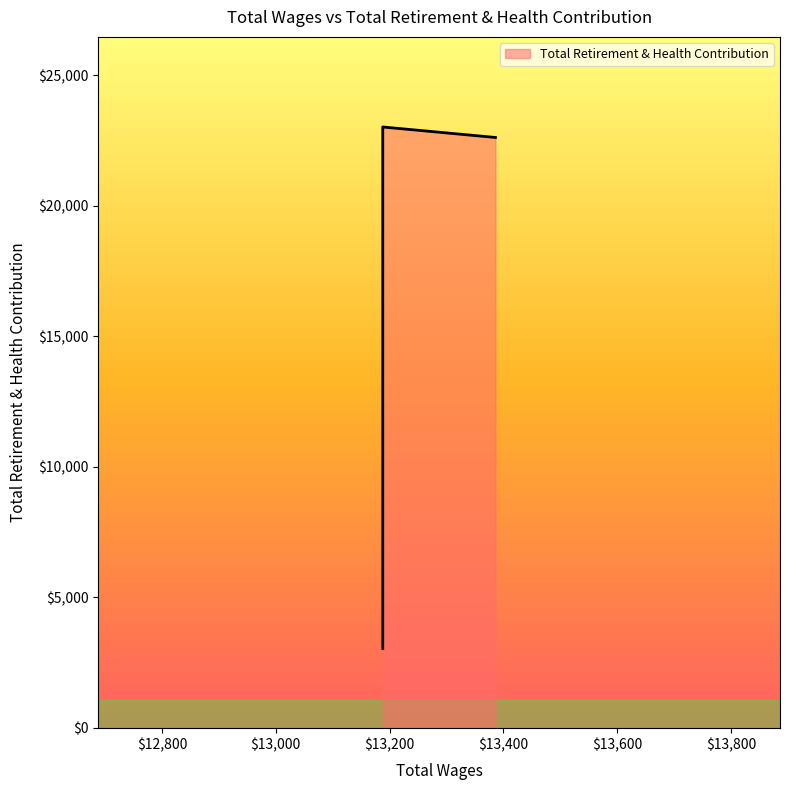

Which category has the highest value across all series?

13188.0